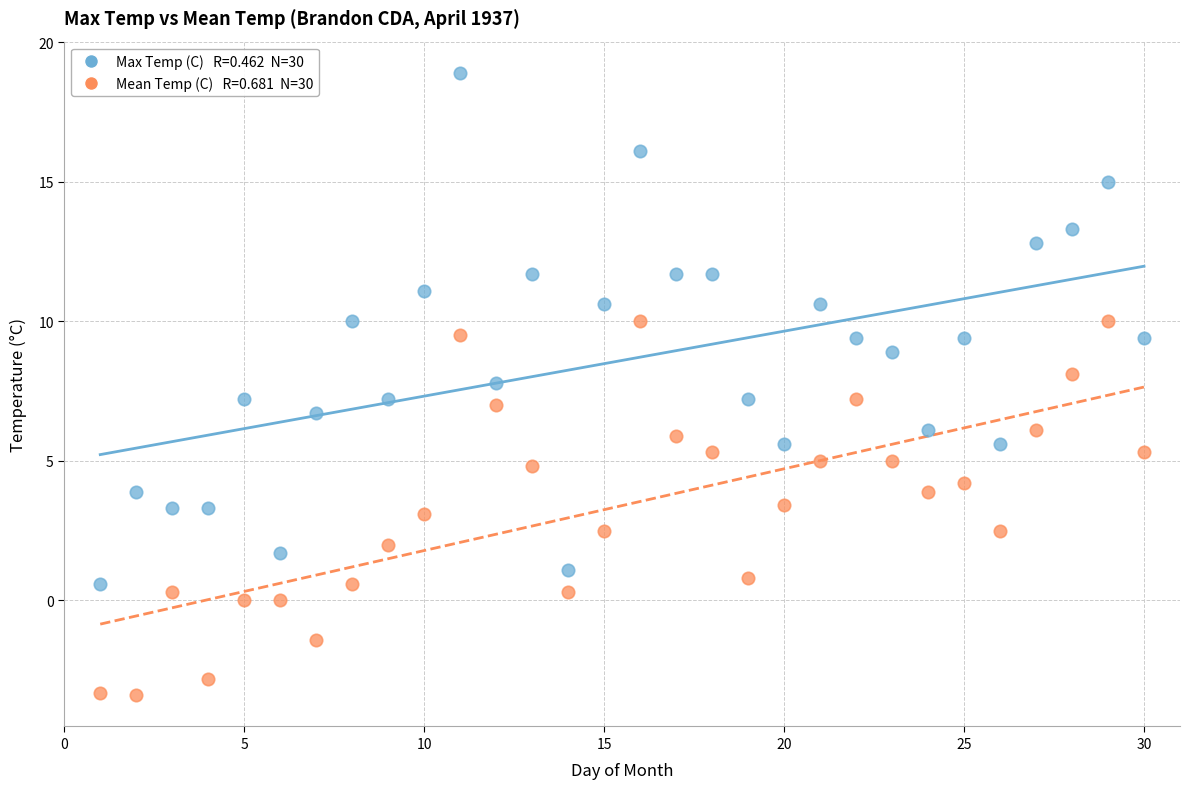

Across all data points, what is the range of X values (max minus min)?

29.0